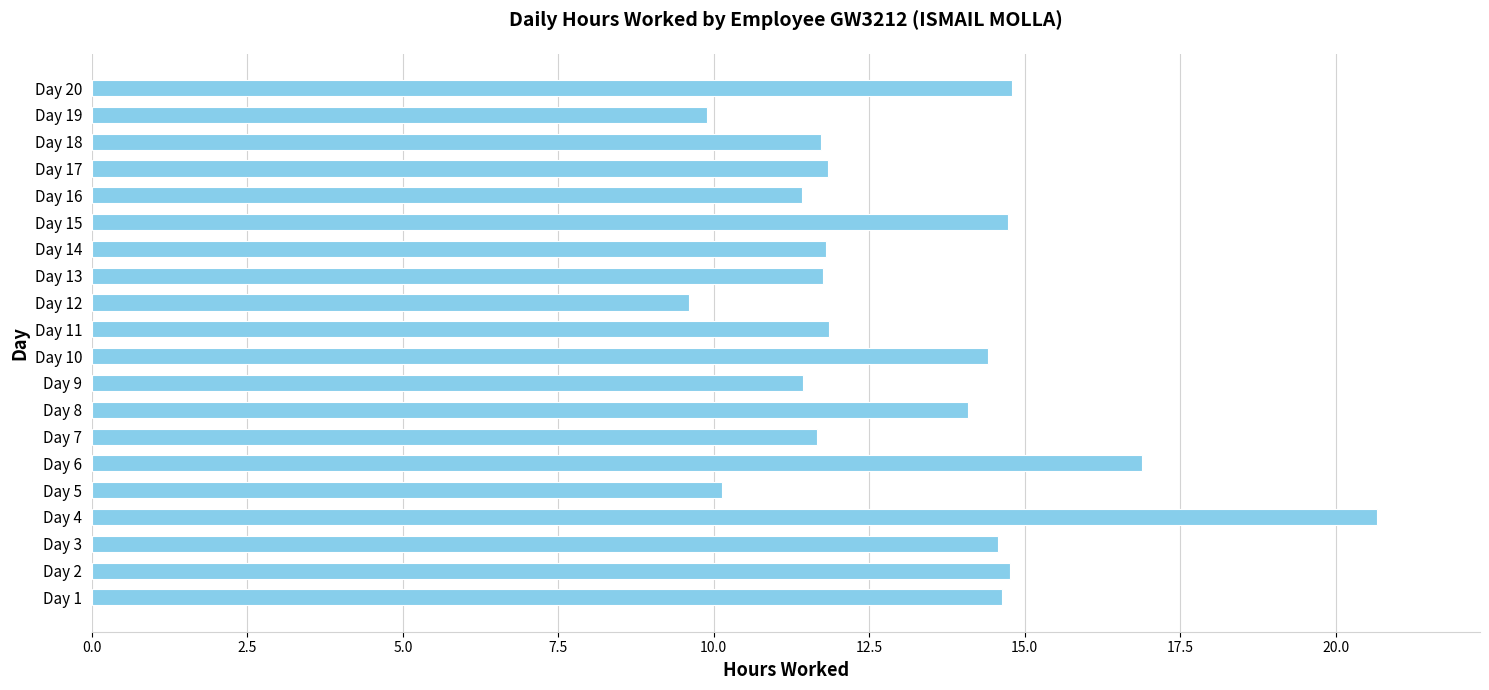

Are the bars horizontal?

Yes